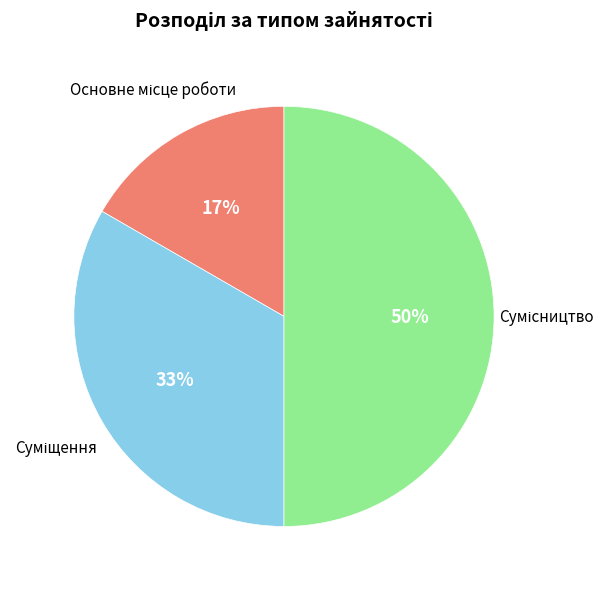

To the nearest percent, what is the average slice percentage?

33%